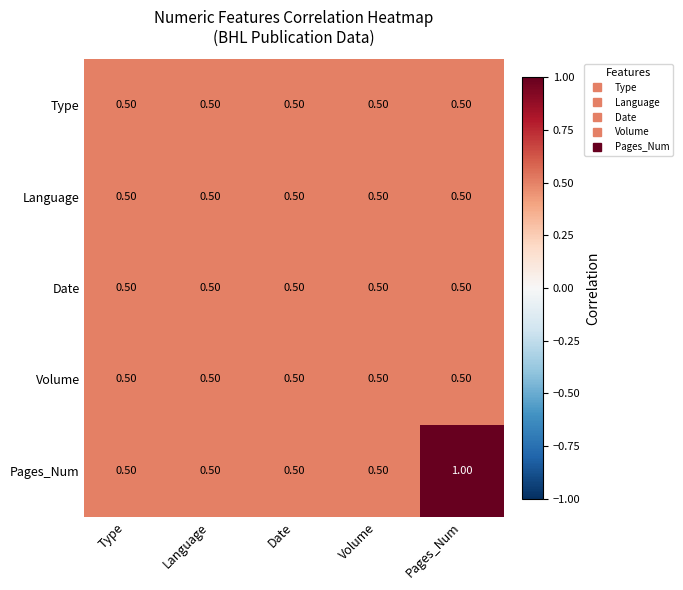

Which series has the widest spread of values?

Pages_Num